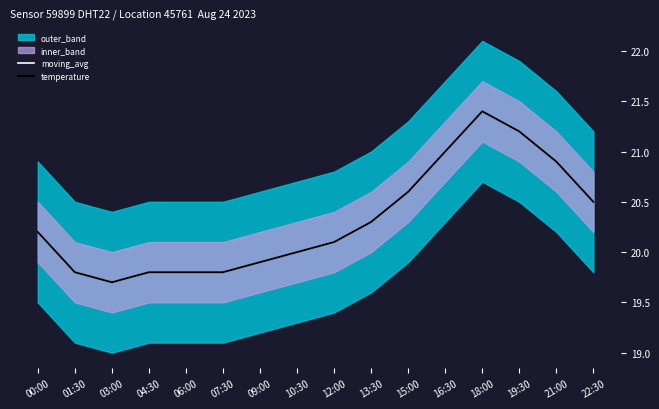

True or false: temperature and moving_avg cross at least once.

False